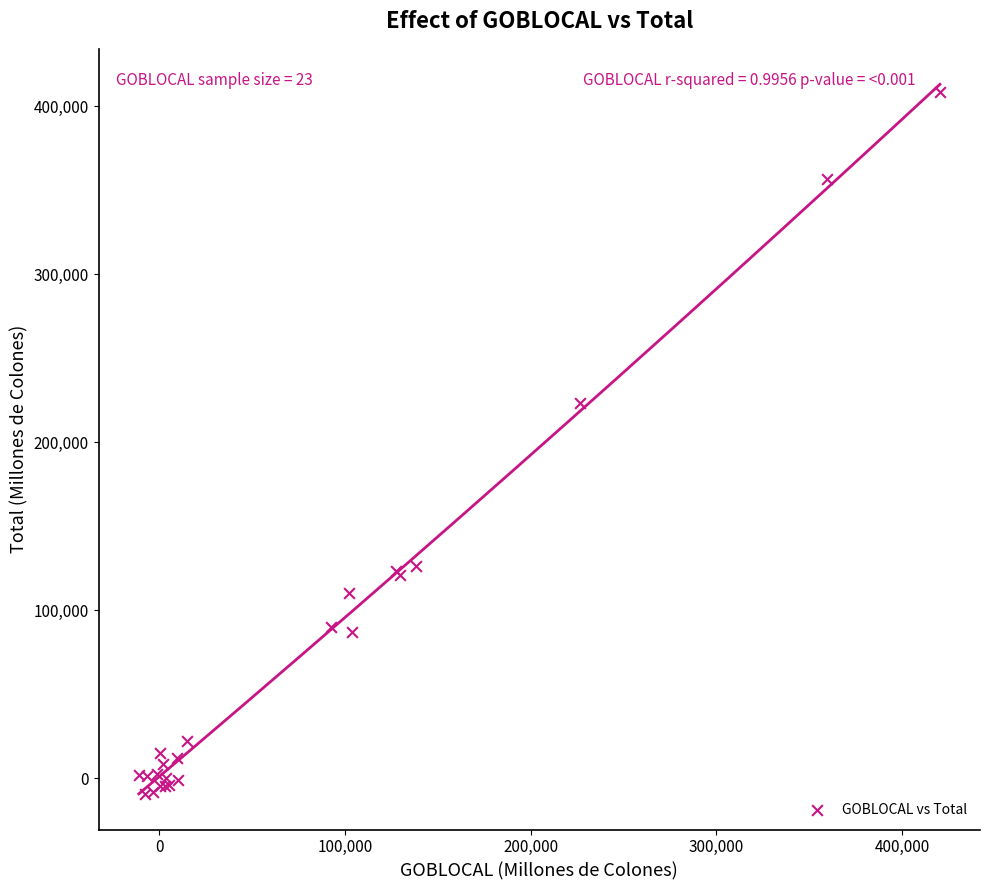

What Y value in the scatter plot is closest to 199460?

223216.6